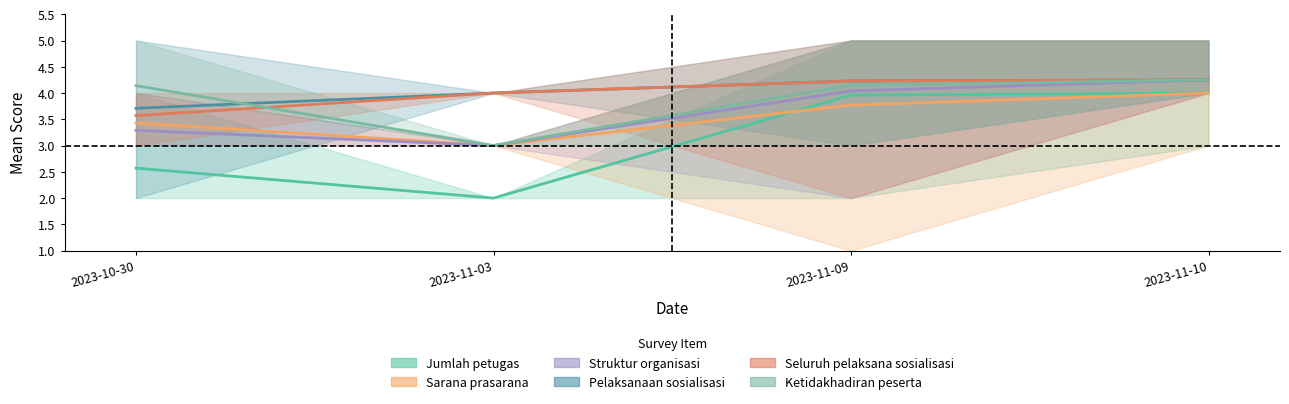

At which category is the sum across all series the highest?

2023-11-10